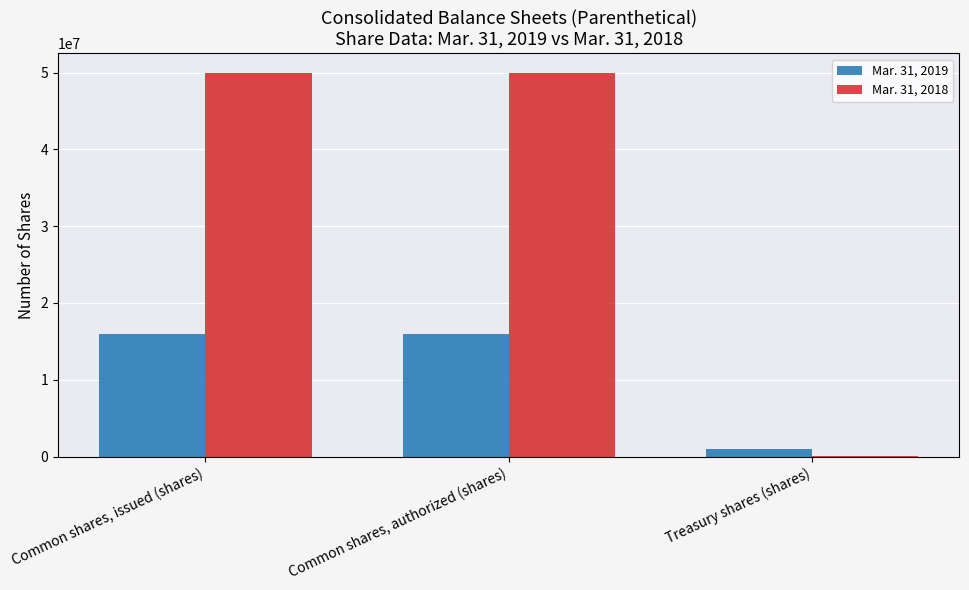

True or false: Mar. 31, 2018 has a value of 50000000 at Common shares, authorized (shares).

True